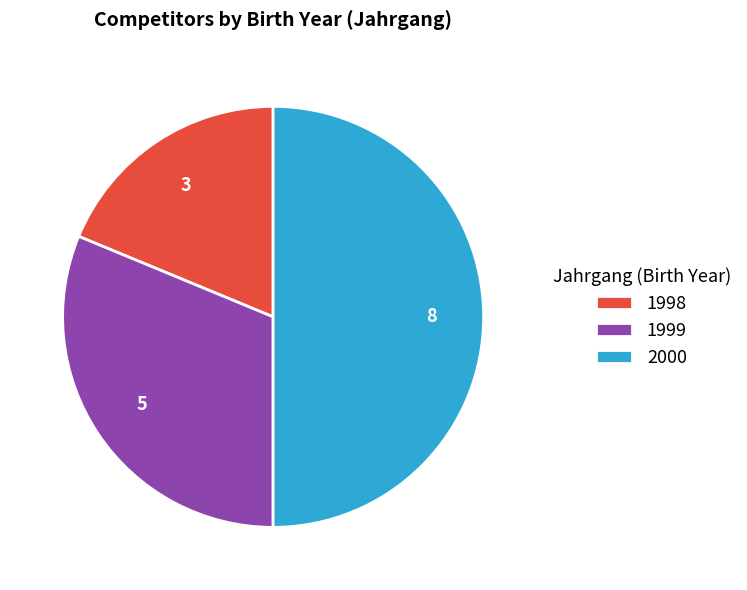

How many segments does this pie chart have?

3